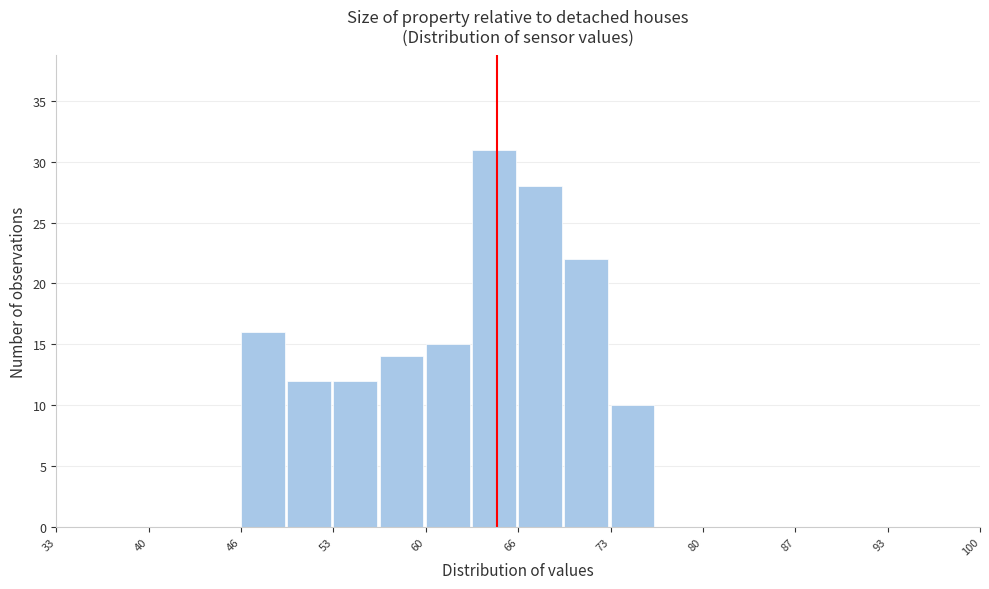

Read against the x-axis, roughly where is the centre of the tallest bar?

65